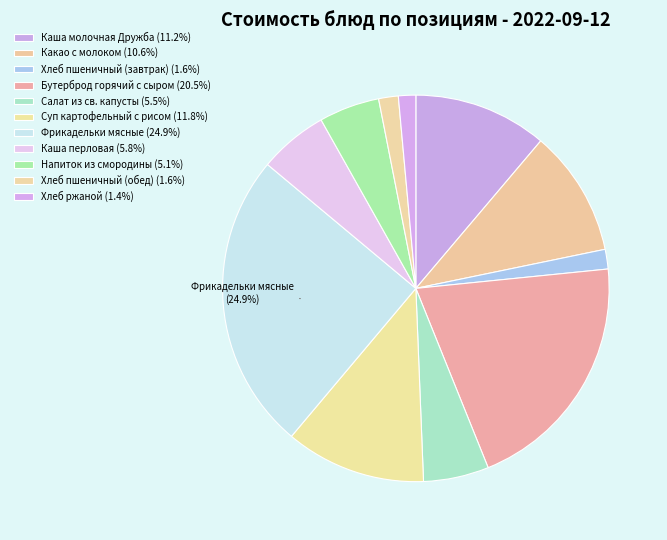

Rank the categories by value from highest to lowest.

Фрикадельки мясные, Бутерброд горячий с сыром, Суп картофельный с рисом, Каша молочная Дружба, Какао с молоком, Каша перловая, Салат из св. капусты, Напиток из смородины, Хлеб пшеничный (завтрак), Хлеб пшеничный (обед), Хлеб ржаной